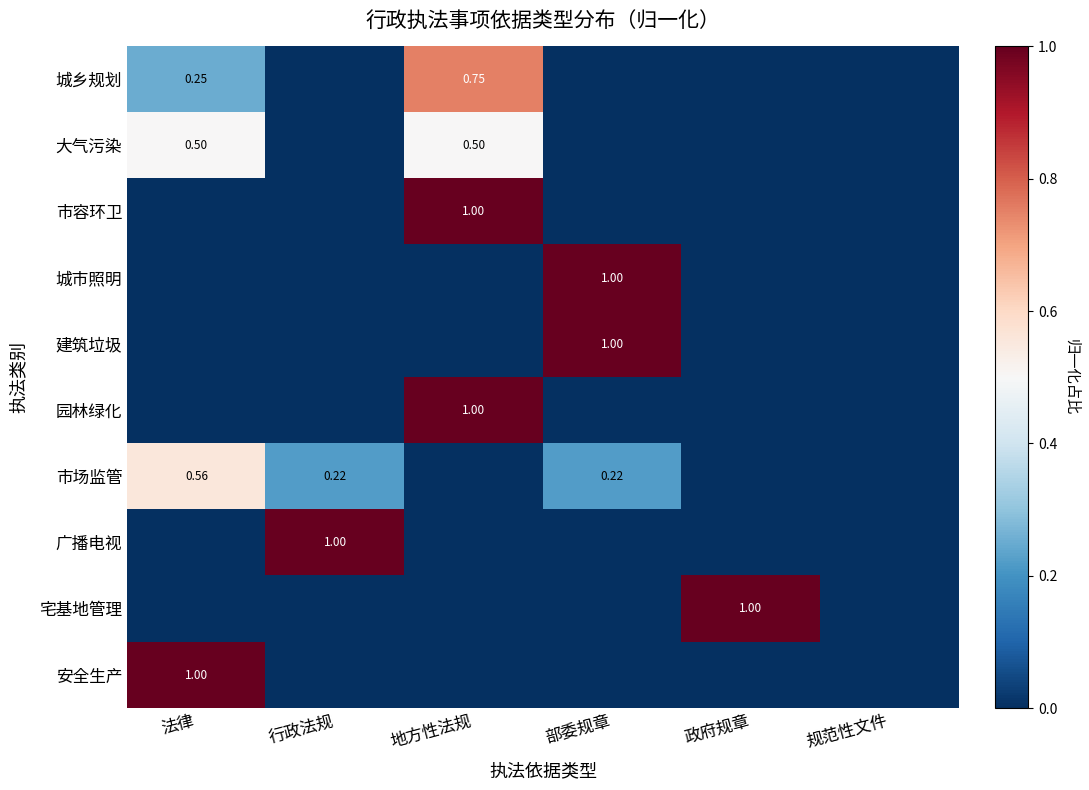

At which label does 市场监管 reach its minimum?

地方性法规